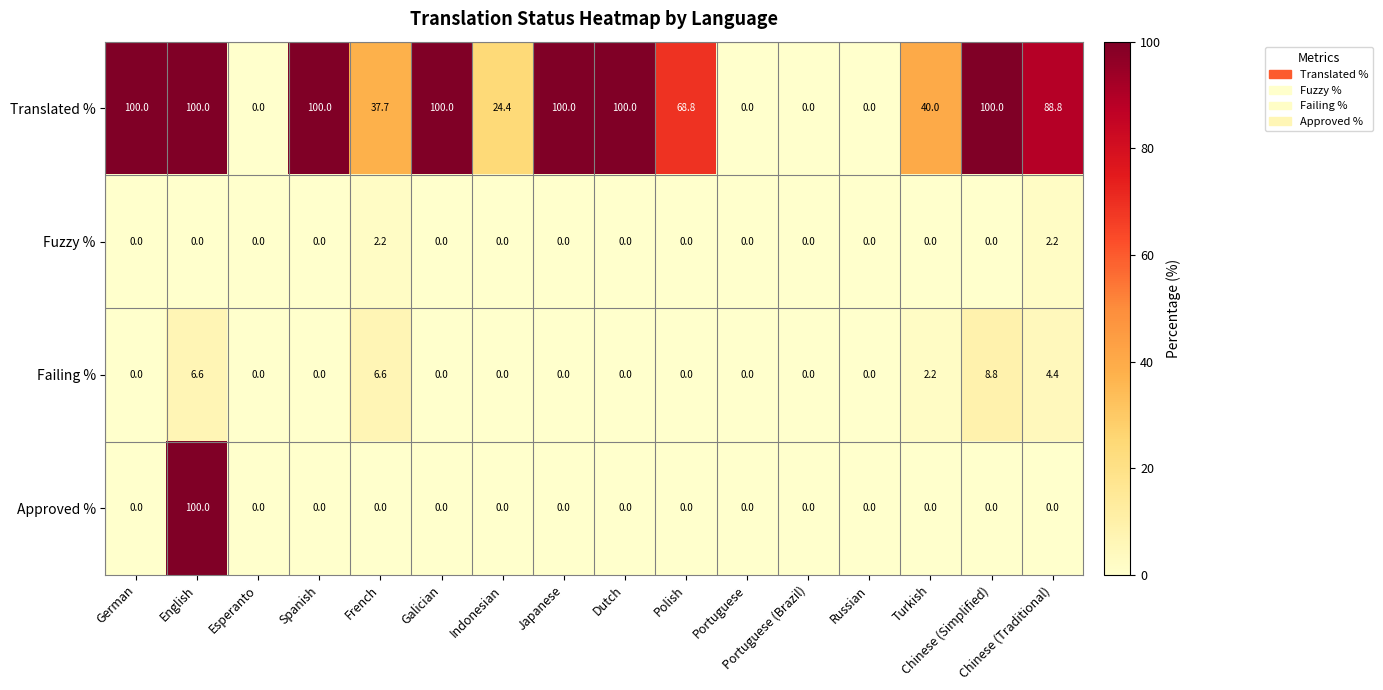

What is the total value across all series at French?

46.5